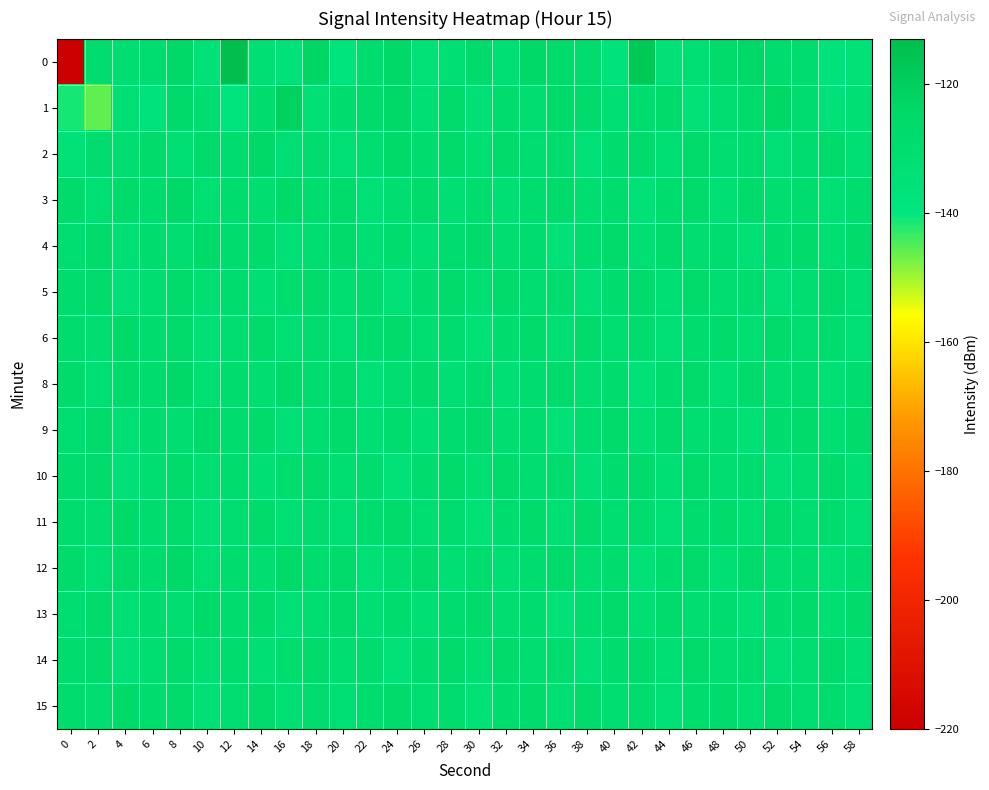

Reading left to right, list all the values displayed in this chart.

0: 0=-220.8	2=-128.5	4=-131.0	6=-130.2	8=-124.4	10=-135.4	12=-113.1	14=-132.2	16=-136.3	18=-122.8	20=-138.3	22=-129.7	24=-124.7	26=-135.5	28=-132.2	30=-127.9	32=-132.8	34=-124.9	36=-127.9	38=-128.9	40=-137.2	42=-117.3	44=-134.8	46=-131.9	48=-126.9	50=-125.5	52=-129.6	54=-128.3	56=-137.7	58=-134.5
1: 0=-141.3	2=-145.6	4=-132.0	6=-137.0	8=-126.5	10=-131.5	12=-138.4	14=-129.7	16=-121.2	18=-133.6	20=-130.0	22=-128.0	24=-125.0	26=-132.0	28=-127.0	30=-134.0	32=-129.0	34=-131.0	36=-126.0	38=-128.0	40=-133.0	42=-130.0	44=-127.0	46=-135.0	48=-131.0	50=-128.0	52=-124.0	54=-130.0	56=-136.0	58=-132.0
2: 0=-135.0	2=-129.0	4=-131.0	6=-127.0	8=-133.0	10=-128.0	12=-130.0	14=-125.0	16=-132.0	18=-129.0	20=-134.0	22=-131.0	24=-126.0	26=-130.0	28=-128.0	30=-133.0	32=-127.0	34=-131.0	36=-129.0	38=-135.0	40=-130.0	42=-128.0	44=-132.0	46=-127.0	48=-131.0	50=-129.0	52=-134.0	54=-130.0	56=-128.0	58=-133.0
3: 0=-128.0	2=-132.0	4=-127.0	6=-130.0	8=-125.0	10=-133.0	12=-129.0	14=-131.0	16=-126.0	18=-130.0	20=-128.0	22=-134.0	24=-131.0	26=-127.0	28=-132.0	30=-129.0	32=-133.0	34=-130.0	36=-127.0	38=-131.0	40=-129.0	42=-135.0	44=-130.0	46=-128.0	48=-132.0	50=-127.0	52=-131.0	54=-129.0	56=-134.0	58=-130.0
4: 0=-131.0	2=-127.0	4=-133.0	6=-129.0	8=-131.0	10=-126.0	12=-130.0	14=-128.0	16=-134.0	18=-131.0	20=-127.0	22=-132.0	24=-129.0	26=-133.0	28=-130.0	30=-127.0	32=-131.0	34=-129.0	36=-135.0	38=-130.0	40=-128.0	42=-132.0	44=-127.0	46=-131.0	48=-129.0	50=-134.0	52=-130.0	54=-128.0	56=-133.0	58=-127.0
5: 0=-130.0	2=-128.0	4=-134.0	6=-131.0	8=-127.0	10=-132.0	12=-129.0	14=-133.0	16=-130.0	18=-127.0	20=-131.0	22=-129.0	24=-135.0	26=-130.0	28=-128.0	30=-132.0	32=-127.0	34=-131.0	36=-129.0	38=-134.0	40=-130.0	42=-128.0	44=-133.0	46=-127.0	48=-131.0	50=-129.0	52=-134.0	54=-131.0	56=-127.0	58=-132.0
6: 0=-129.0	2=-131.0	4=-126.0	6=-130.0	8=-128.0	10=-134.0	12=-131.0	14=-127.0	16=-132.0	18=-129.0	20=-133.0	22=-130.0	24=-127.0	26=-131.0	28=-129.0	30=-135.0	32=-130.0	34=-128.0	36=-132.0	38=-127.0	40=-131.0	42=-129.0	44=-134.0	46=-130.0	48=-128.0	50=-133.0	52=-127.0	54=-131.0	56=-129.0	58=-134.0
8: 0=-128.0	2=-132.0	4=-127.0	6=-130.0	8=-125.0	10=-133.0	12=-129.0	14=-131.0	16=-126.0	18=-130.0	20=-128.0	22=-134.0	24=-131.0	26=-127.0	28=-132.0	30=-129.0	32=-133.0	34=-130.0	36=-127.0	38=-131.0	40=-129.0	42=-135.0	44=-130.0	46=-128.0	48=-132.0	50=-127.0	52=-131.0	54=-129.0	56=-134.0	58=-130.0
9: 0=-131.0	2=-127.0	4=-133.0	6=-129.0	8=-131.0	10=-126.0	12=-130.0	14=-128.0	16=-134.0	18=-131.0	20=-127.0	22=-132.0	24=-129.0	26=-133.0	28=-130.0	30=-127.0	32=-131.0	34=-129.0	36=-135.0	38=-130.0	40=-128.0	42=-132.0	44=-127.0	46=-131.0	48=-129.0	50=-134.0	52=-130.0	54=-128.0	56=-133.0	58=-127.0
10: 0=-130.0	2=-128.0	4=-134.0	6=-131.0	8=-127.0	10=-132.0	12=-129.0	14=-133.0	16=-130.0	18=-127.0	20=-131.0	22=-129.0	24=-135.0	26=-130.0	28=-128.0	30=-132.0	32=-127.0	34=-131.0	36=-129.0	38=-134.0	40=-130.0	42=-128.0	44=-133.0	46=-127.0	48=-131.0	50=-129.0	52=-134.0	54=-131.0	56=-127.0	58=-132.0
11: 0=-129.0	2=-131.0	4=-126.0	6=-130.0	8=-128.0	10=-134.0	12=-131.0	14=-127.0	16=-132.0	18=-129.0	20=-133.0	22=-130.0	24=-127.0	26=-131.0	28=-129.0	30=-135.0	32=-130.0	34=-128.0	36=-132.0	38=-127.0	40=-131.0	42=-129.0	44=-134.0	46=-130.0	48=-128.0	50=-133.0	52=-127.0	54=-131.0	56=-129.0	58=-134.0
12: 0=-128.0	2=-132.0	4=-127.0	6=-130.0	8=-125.0	10=-133.0	12=-129.0	14=-131.0	16=-126.0	18=-130.0	20=-128.0	22=-134.0	24=-131.0	26=-127.0	28=-132.0	30=-129.0	32=-133.0	34=-130.0	36=-127.0	38=-131.0	40=-129.0	42=-135.0	44=-130.0	46=-128.0	48=-132.0	50=-127.0	52=-131.0	54=-129.0	56=-134.0	58=-130.0
13: 0=-131.0	2=-127.0	4=-133.0	6=-129.0	8=-131.0	10=-126.0	12=-130.0	14=-128.0	16=-134.0	18=-131.0	20=-127.0	22=-132.0	24=-129.0	26=-133.0	28=-130.0	30=-127.0	32=-131.0	34=-129.0	36=-135.0	38=-130.0	40=-128.0	42=-132.0	44=-127.0	46=-131.0	48=-129.0	50=-134.0	52=-130.0	54=-128.0	56=-133.0	58=-127.0
14: 0=-130.0	2=-128.0	4=-134.0	6=-131.0	8=-127.0	10=-132.0	12=-129.0	14=-133.0	16=-130.0	18=-127.0	20=-131.0	22=-129.0	24=-135.0	26=-130.0	28=-128.0	30=-132.0	32=-127.0	34=-131.0	36=-129.0	38=-134.0	40=-130.0	42=-128.0	44=-133.0	46=-127.0	48=-131.0	50=-129.0	52=-134.0	54=-131.0	56=-127.0	58=-132.0
15: 0=-129.0	2=-131.0	4=-126.0	6=-130.0	8=-128.0	10=-134.0	12=-131.0	14=-127.0	16=-132.0	18=-129.0	20=-133.0	22=-130.0	24=-127.0	26=-131.0	28=-129.0	30=-135.0	32=-130.0	34=-128.0	36=-132.0	38=-127.0	40=-131.0	42=-129.0	44=-134.0	46=-130.0	48=-128.0	50=-133.0	52=-127.0	54=-131.0	56=-129.0	58=-134.0